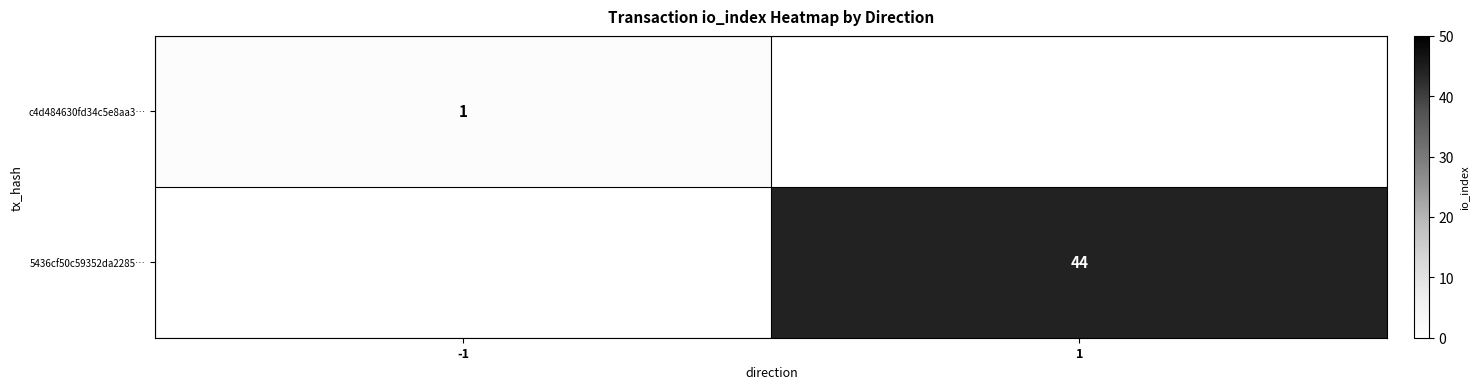

Is the value of 5436cf50c59352da2285… at 1 greater than the value of c4d484630fd34c5e8aa3… at -1?

Yes